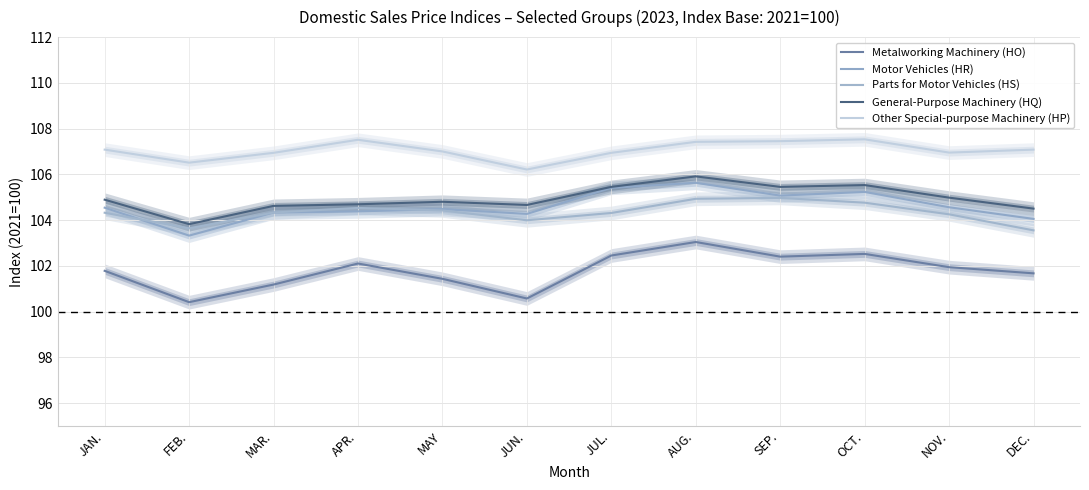

How many lines are shown in the chart?

5